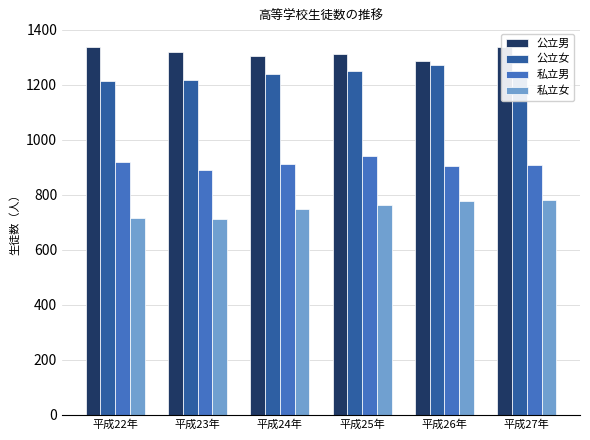

List the series in order of their peak value, lowest first.

私立女, 私立男, 公立女, 公立男